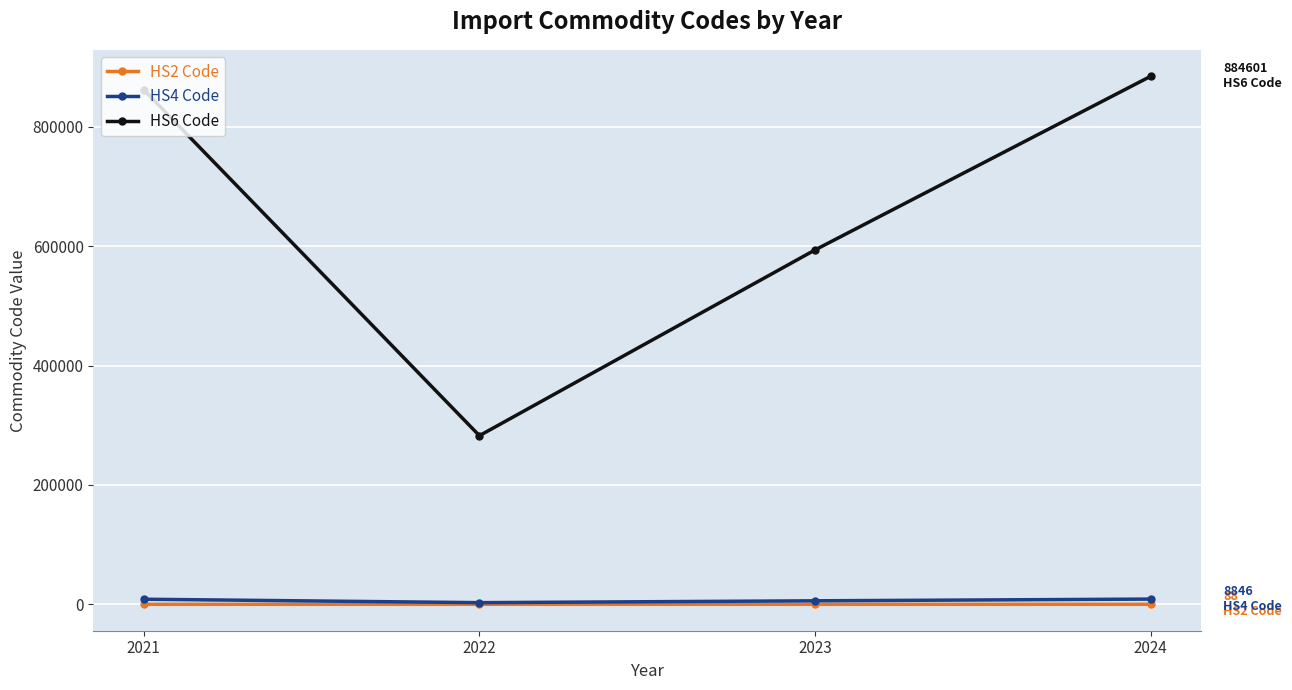

At how many categories does at least one series exceed 663456?

2